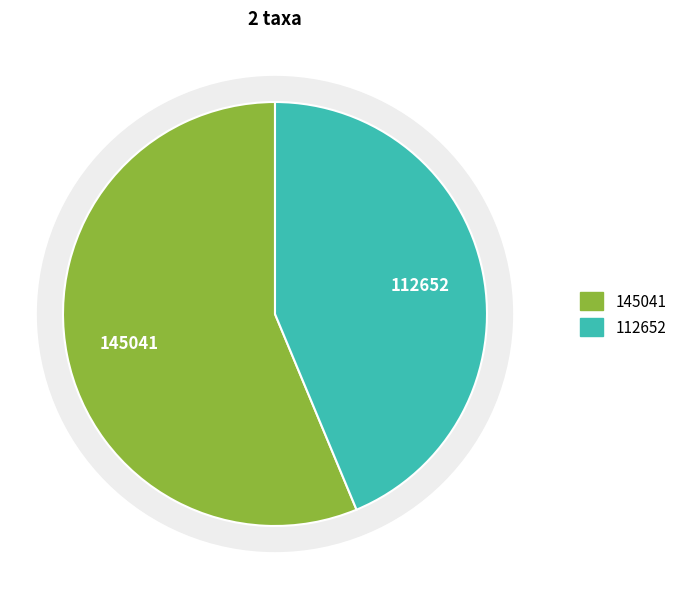

Combined, do 145041 and 112652 account for over 50%?

Yes